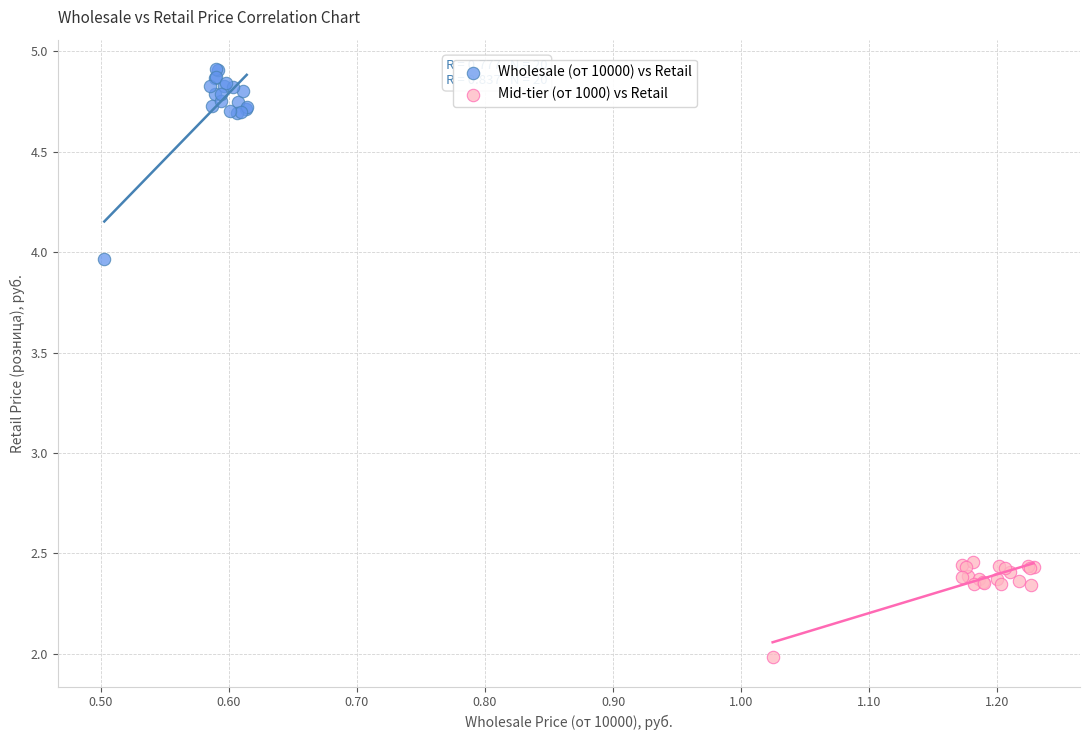

What are all the series names shown in the legend?

Wholesale (от 10000) vs Retail, Mid-tier (от 1000) vs Retail